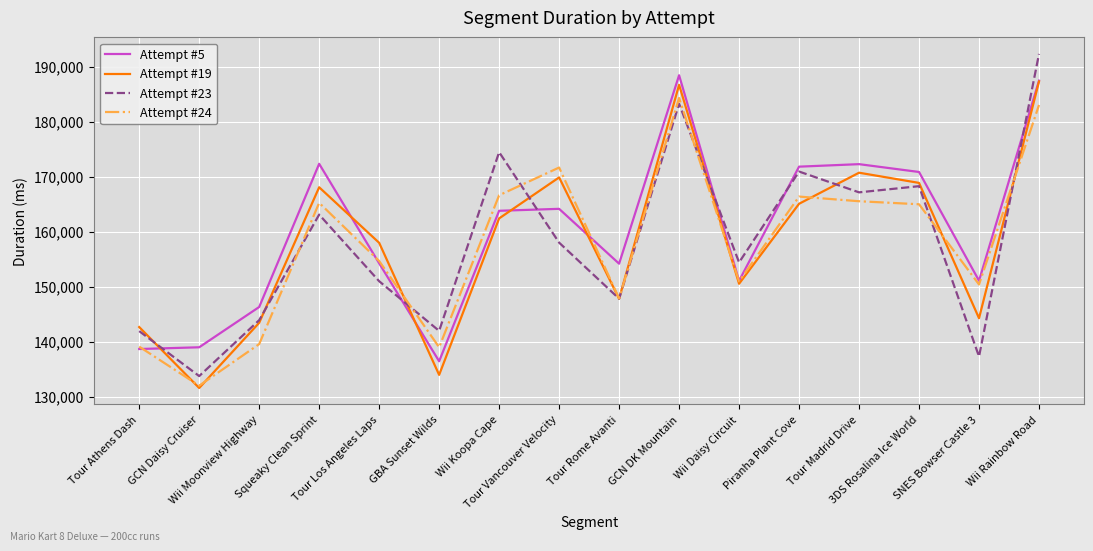

Which series has the widest spread of values?

Attempt #23